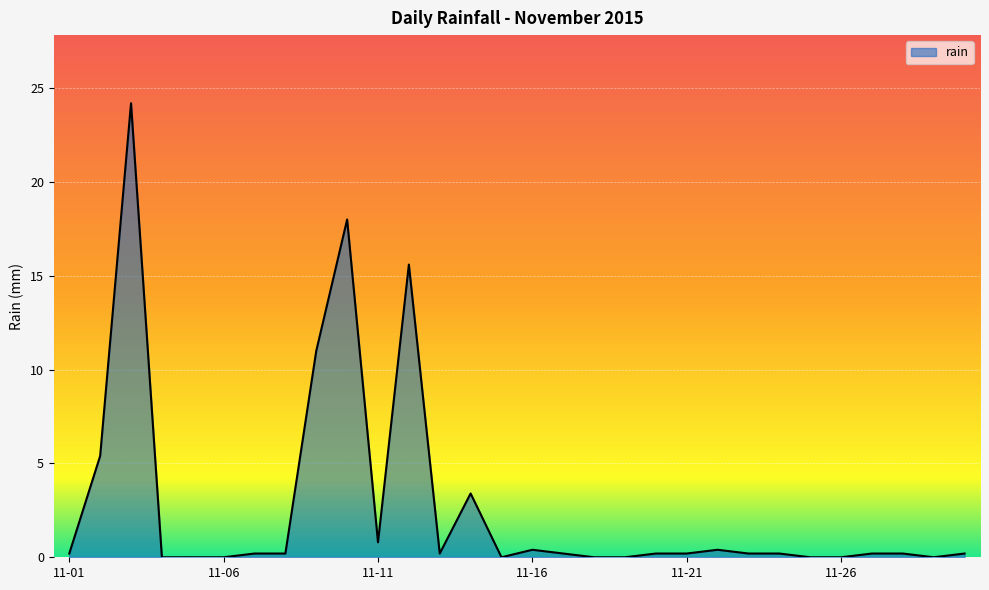

What is the difference between the maximum and minimum values?

24.2